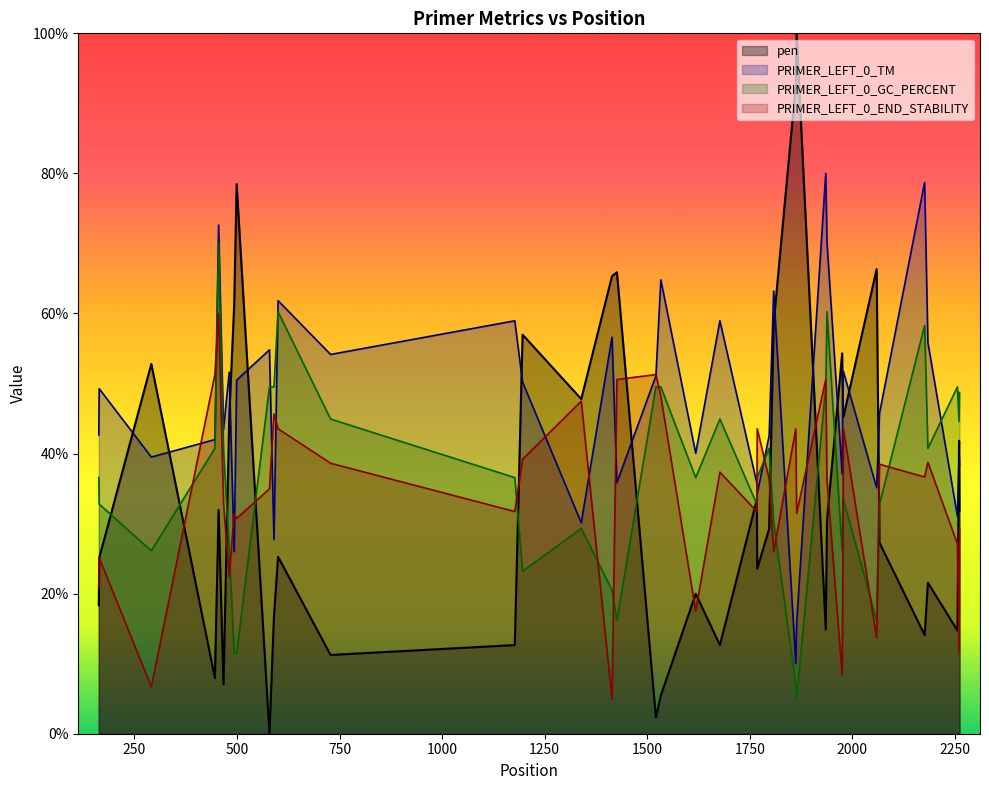

Which series has the largest total across all categories?

PRIMER_LEFT_0_TM